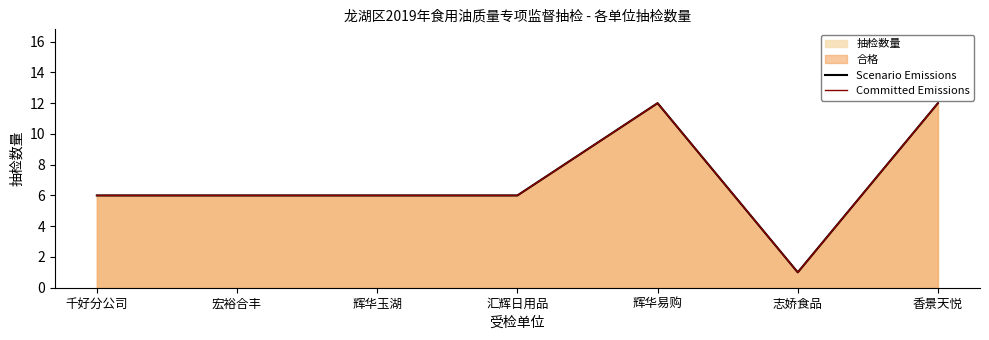

Rank the series at 千好分公司 from highest to lowest value.

Scenario Emissions, Committed Emissions